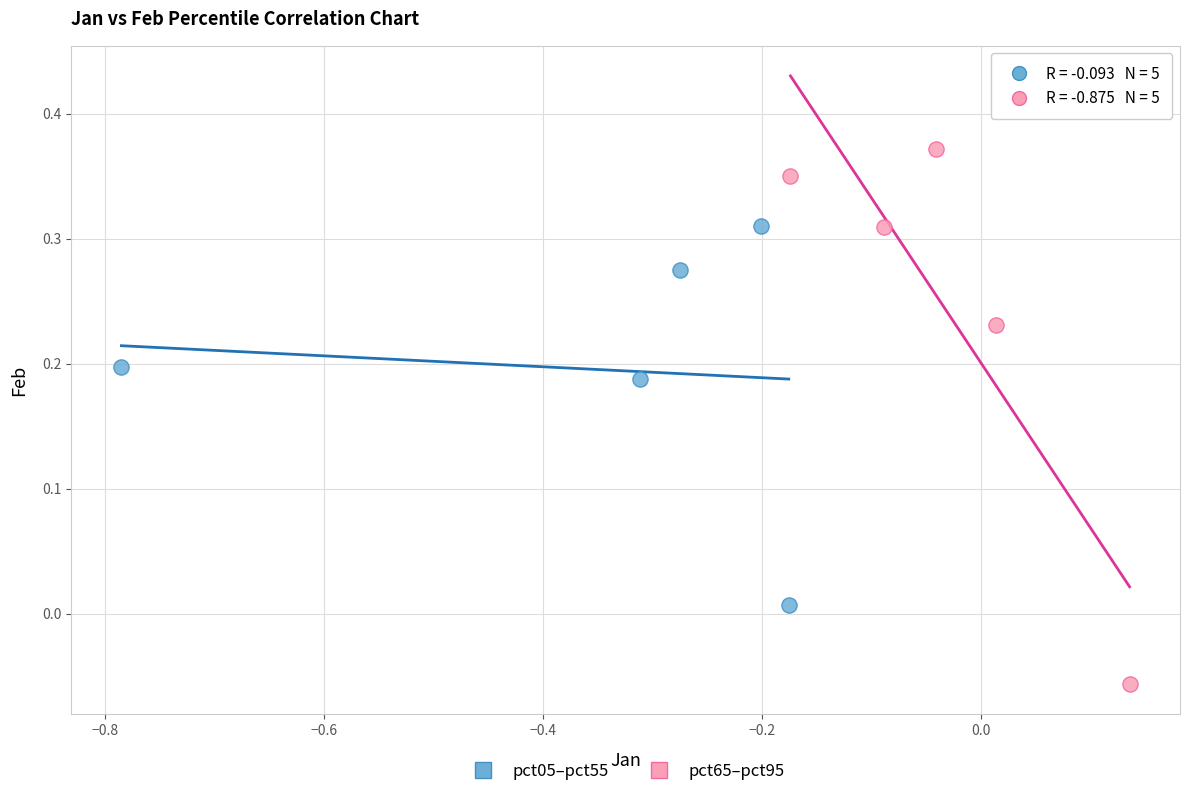

What are all the series names shown in the legend?

pct05–pct55, pct65–pct95